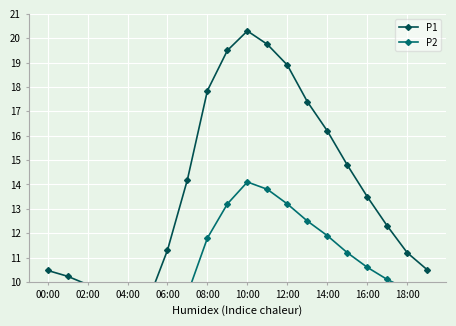

What is the difference between the second highest and minimum values in the P1 series?

10.8